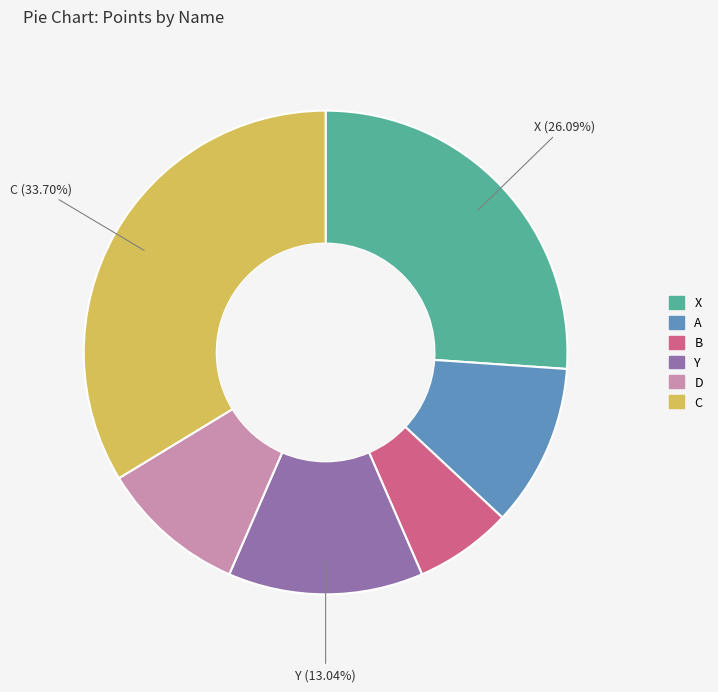

Does any single category account for the majority?

No